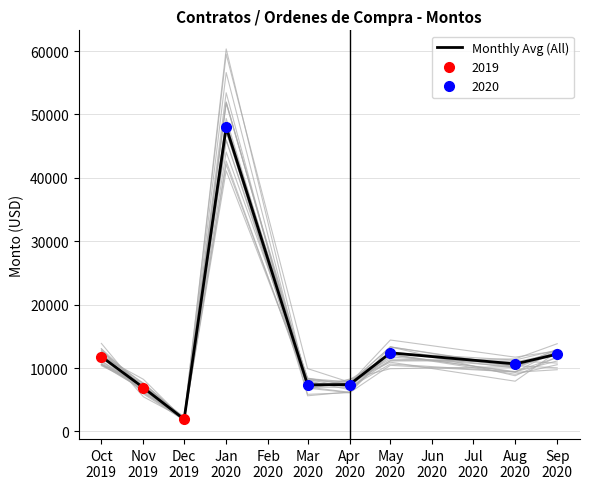

How many data points are above 10656?

5